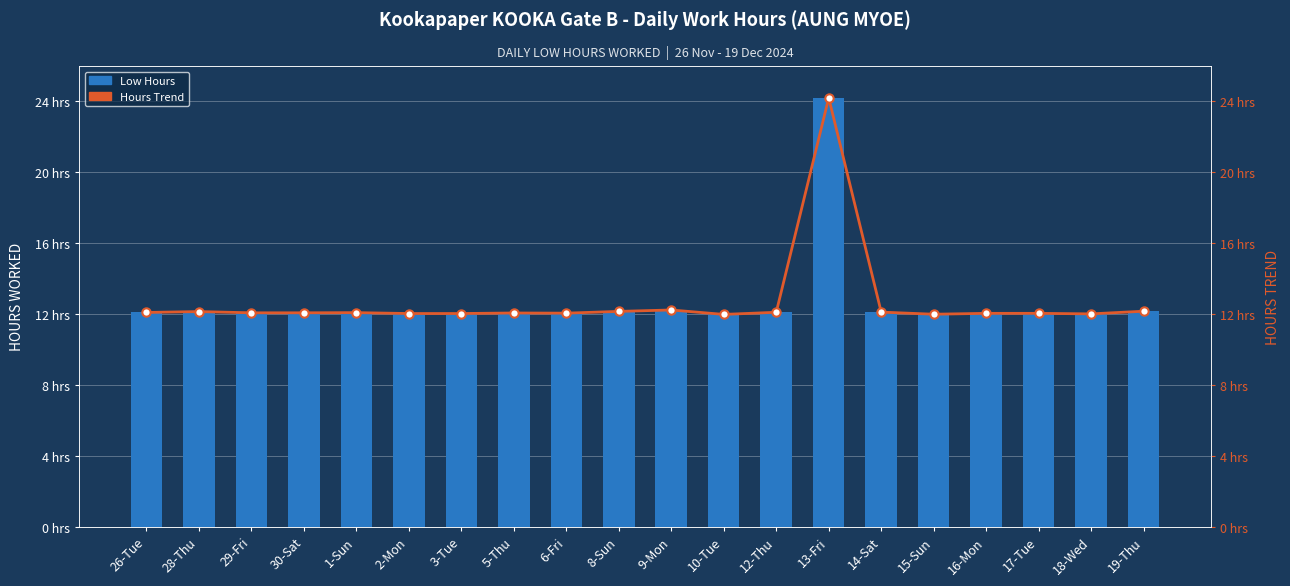

Reading right to left, transcribe all the data shown in this chart.

Low Hours: 12.2	12.0	12.0	12.0	12.0	12.1	24.2	12.1	12.0	12.2	12.2	12.1	12.1	12.0	12.0	12.1	12.1	12.1	12.1	12.1
Hours Trend: 12.2	12.0	12.0	12.0	12.0	12.1	24.2	12.1	12.0	12.2	12.2	12.1	12.1	12.0	12.0	12.1	12.1	12.1	12.1	12.1